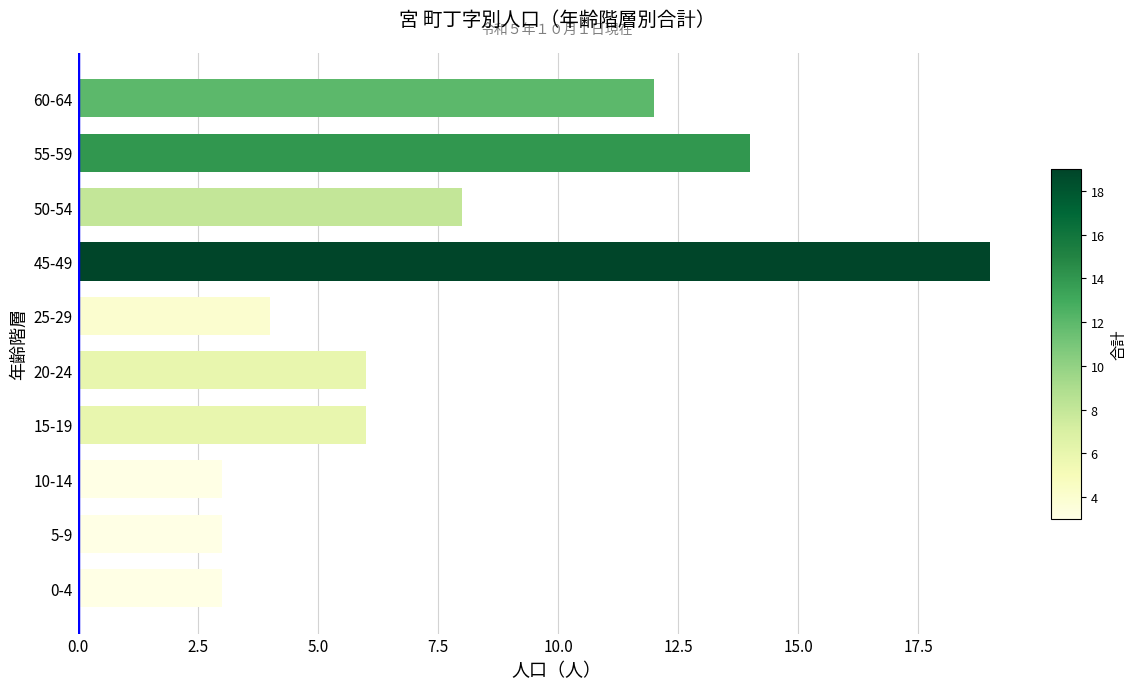

What is the sum of all values?

78